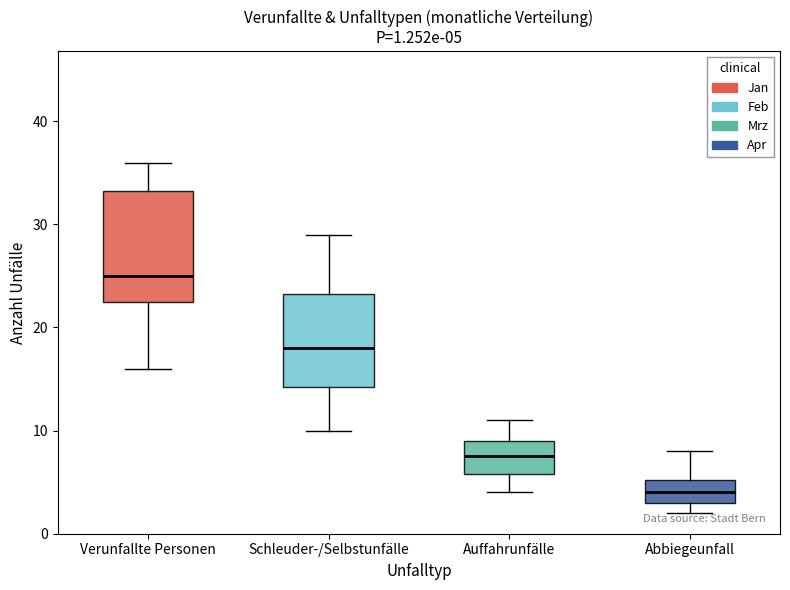

Which box's median line is the lowest?

Abbiegeunfall